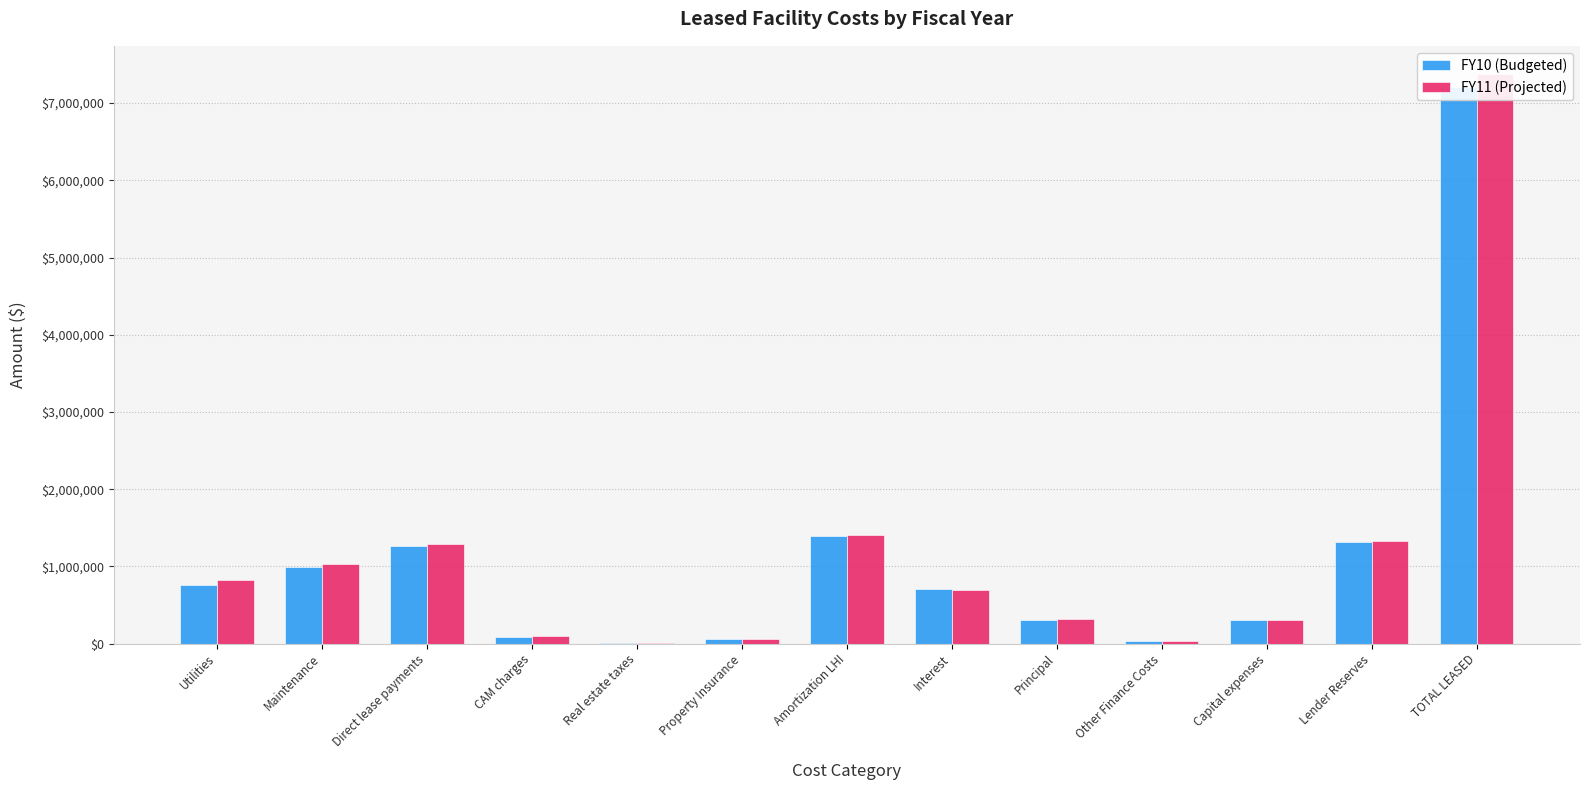

Reading left to right, what are all the values shown in this chart?

FY10 (Budgeted): 760580	986875	1266151	89600	1100	53260	1395035	711100	305000	32192	300000	1310933	7211826
FY11 (Projected): 817750	1036220	1291974	92250	1150	56000	1400000	698900	320000	32192	300000	1326386	7372822